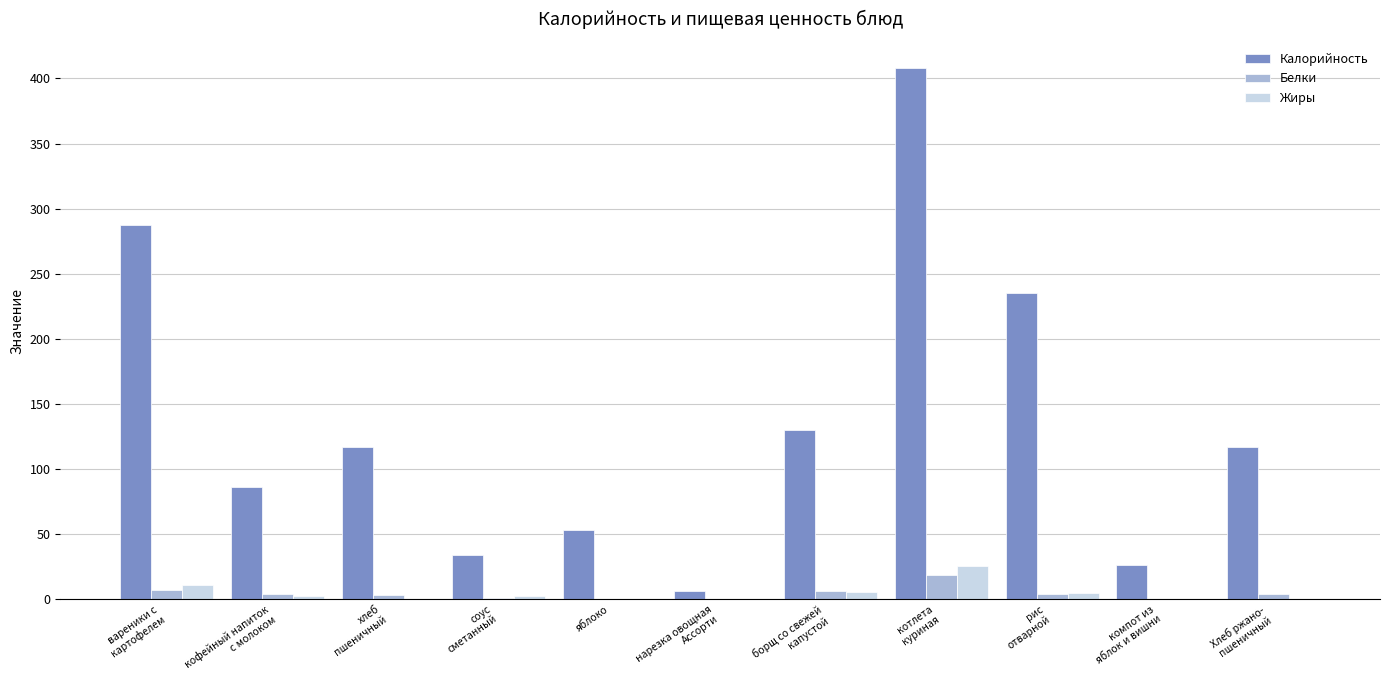

Which series has the largest total across all categories?

Калорийность